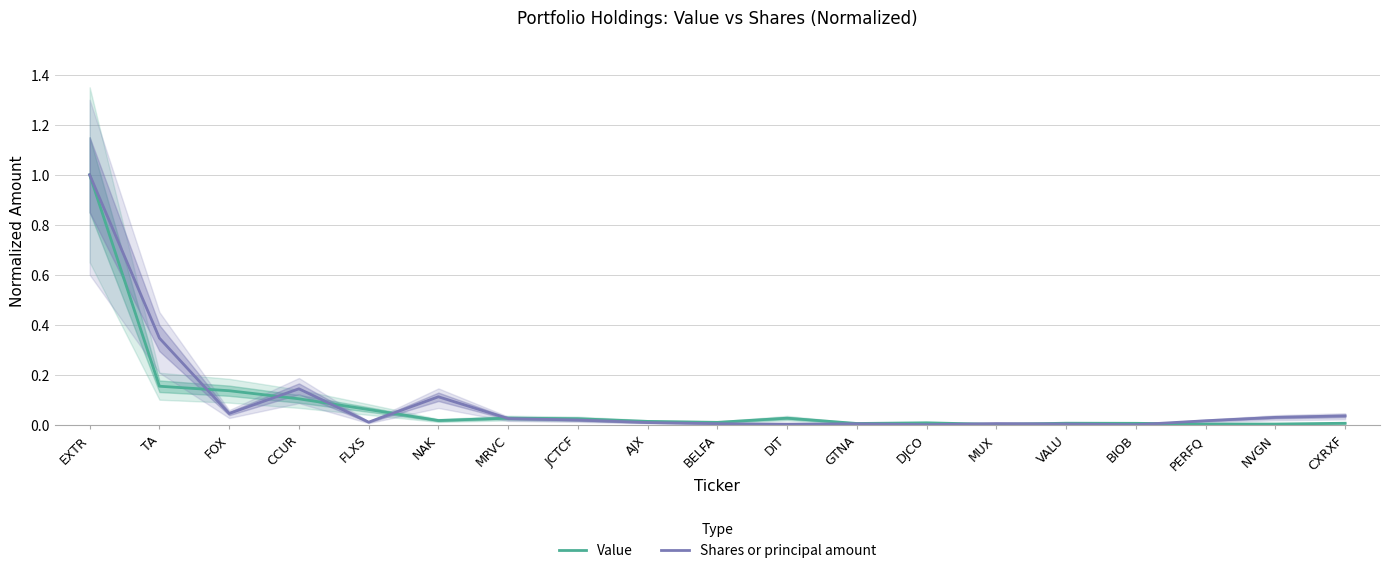

What is the greatest value displayed?

1.0